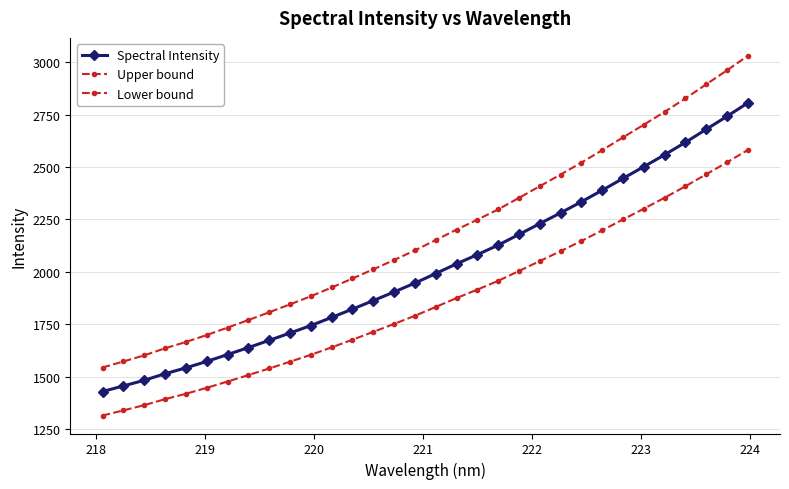

List the series in order of their peak value, lowest first.

Lower bound, Spectral Intensity, Upper bound